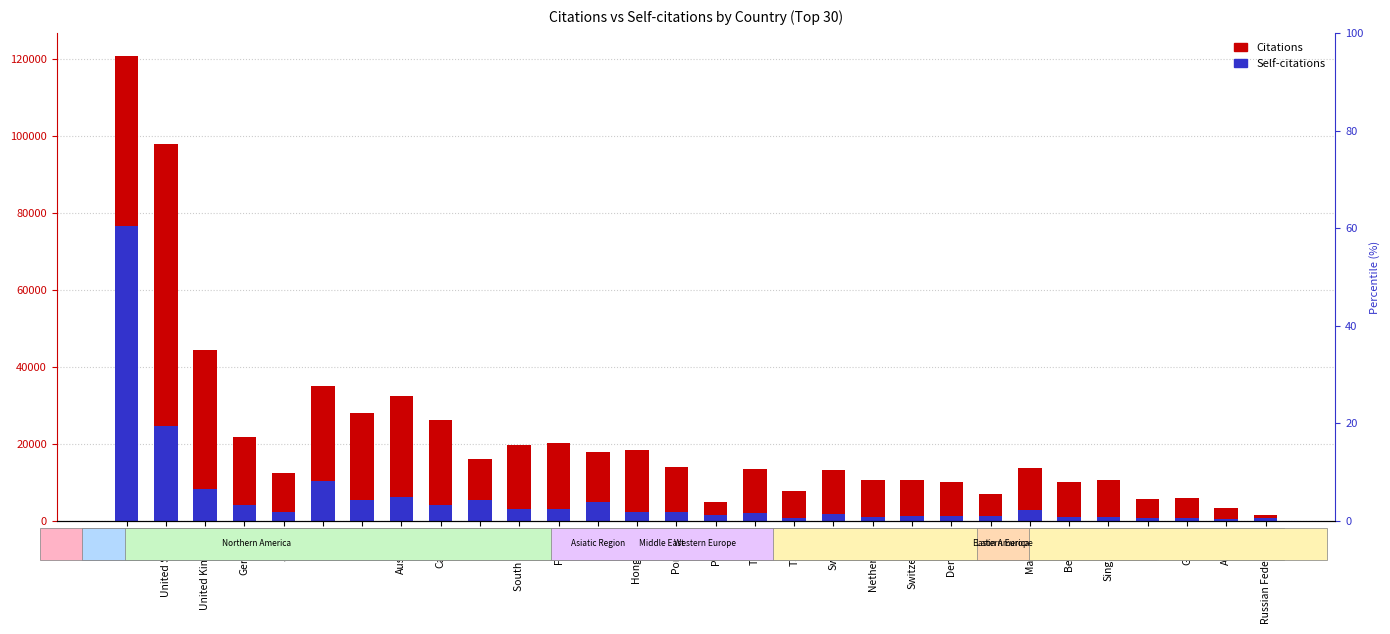

At how many categories does at least one series exceed 73866?

2